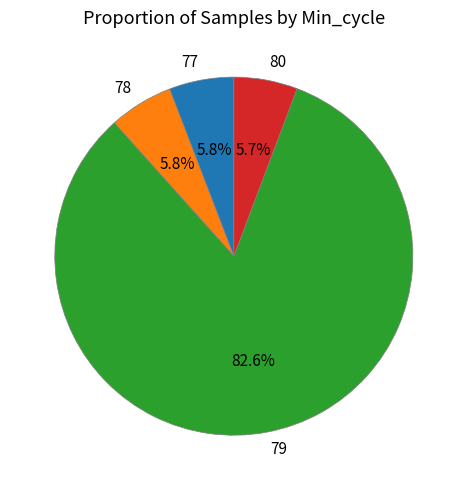

Do 79 and 78 together represent more than half of the pie?

Yes